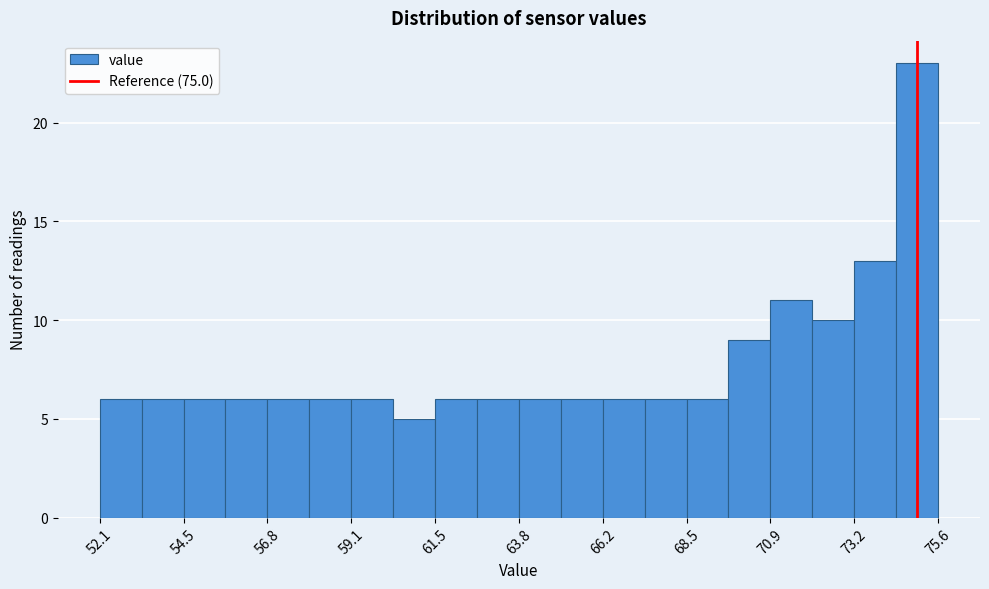

Around what value on the x-axis is the tallest bar? Give the approximate position of its centre, as read against the axis.

75.0